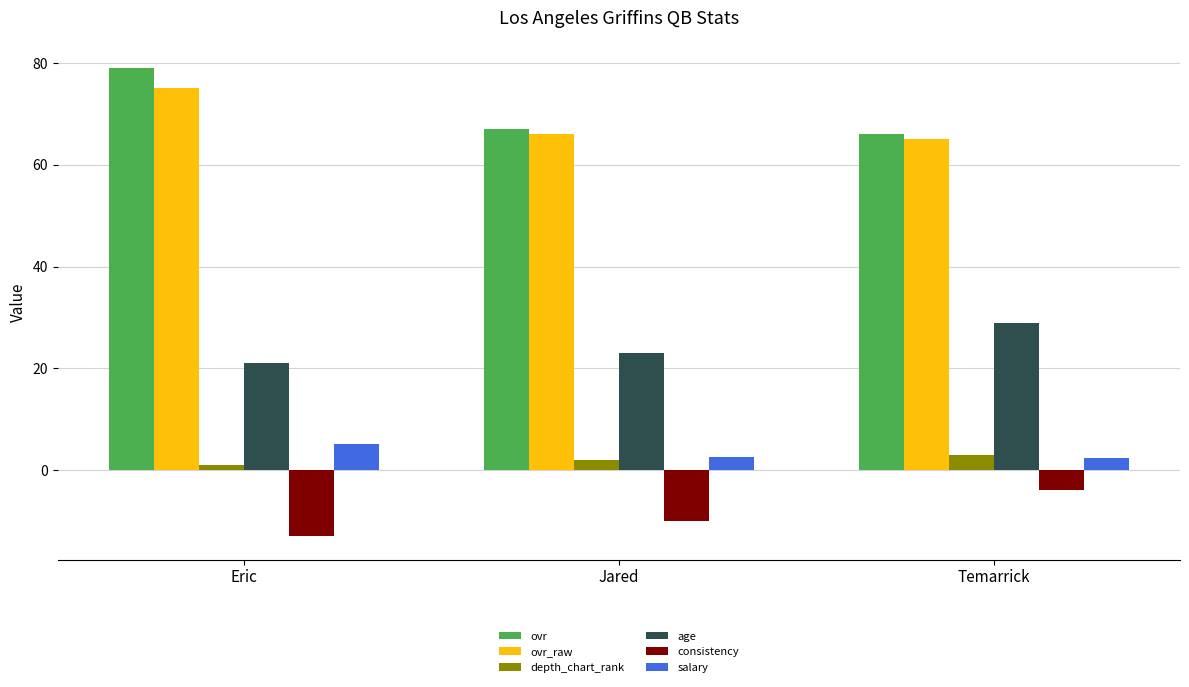

Which label corresponds to the largest value in the chart?

Eric